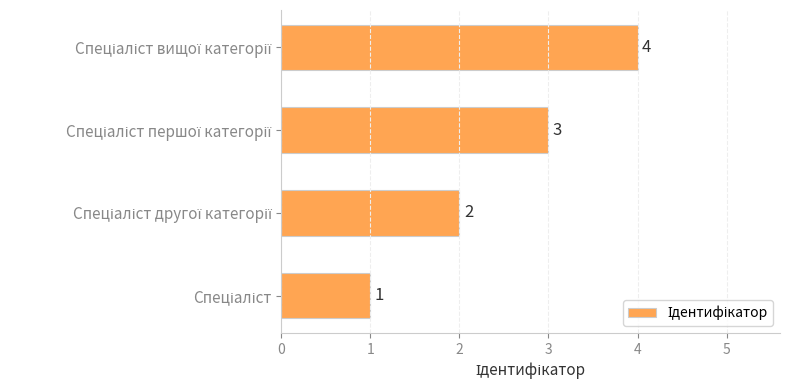

How many data points does each series have?

4